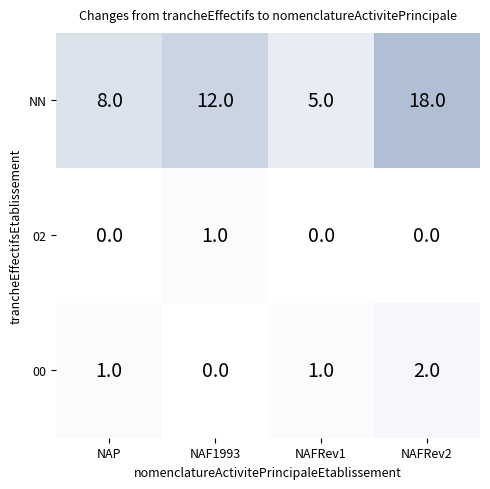

Which series has the widest spread of values?

NN